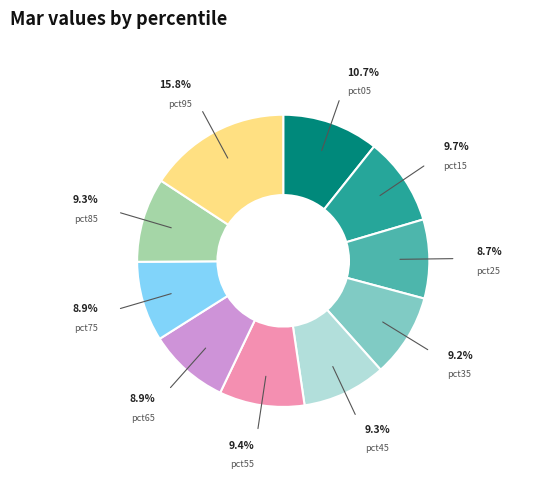

The pct75 slice represents 1% of the pie. True or false?

False